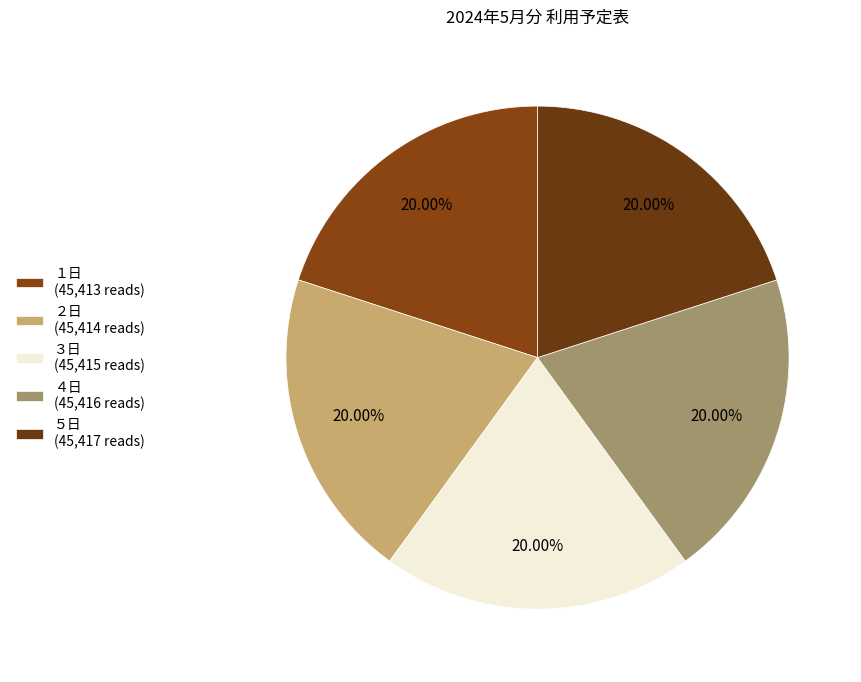

Do ３日 and ４日 together represent more than half of the pie?

No